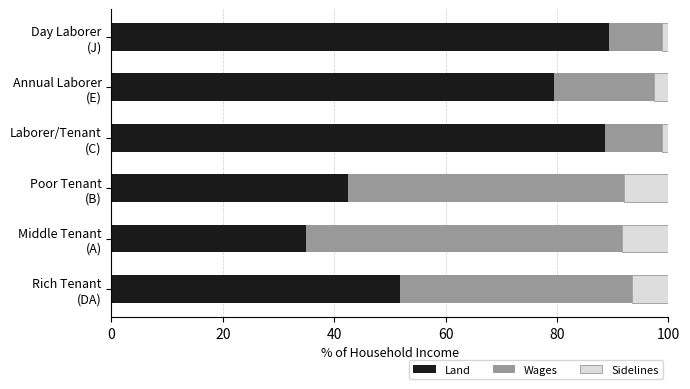

What is the difference between the maximum and minimum values in the Land series?

54.5